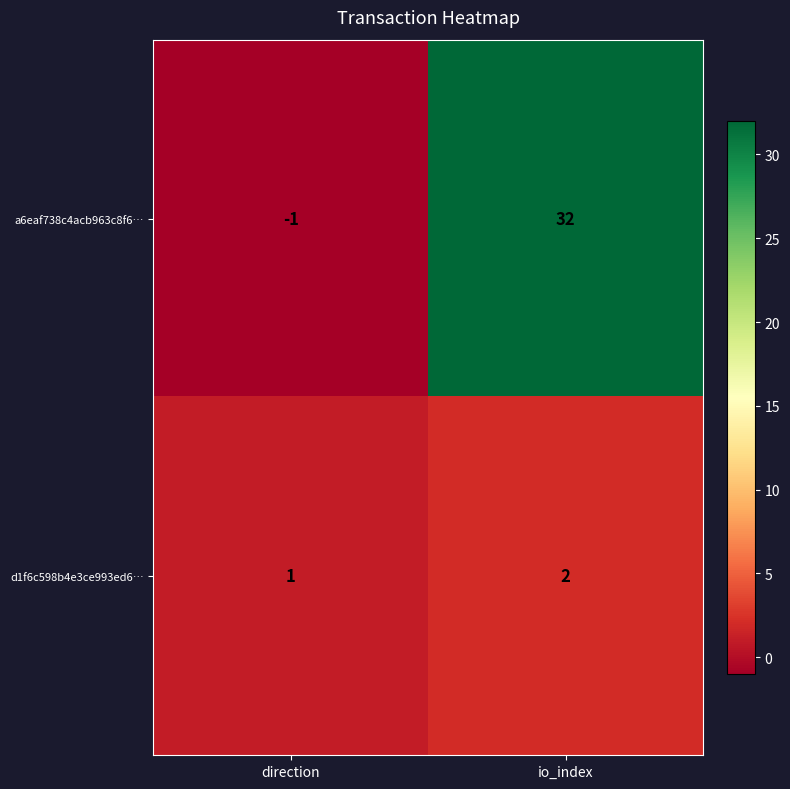

Which series changed the most between direction and io_index?

a6eaf738c4acb963c8f6…